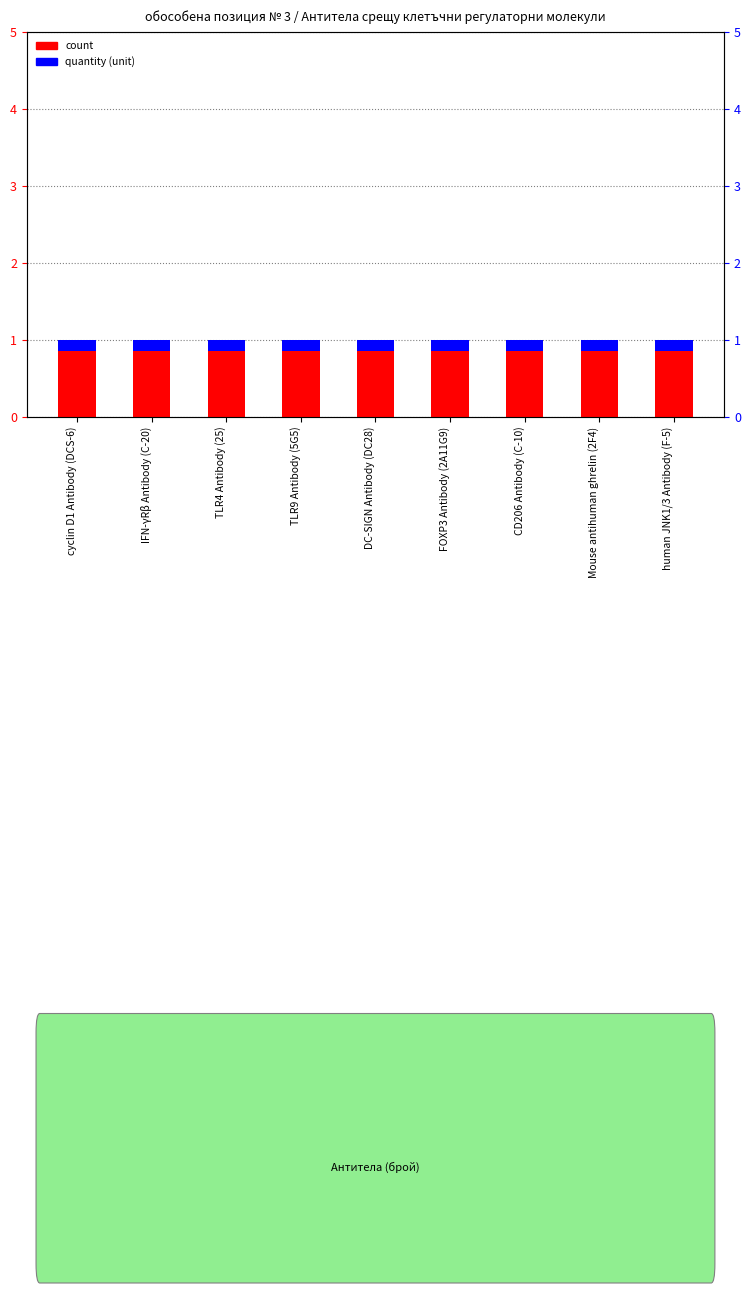

The value of count at human JNK1/3 Antibody (F-5) is 1.6. True or false?

False